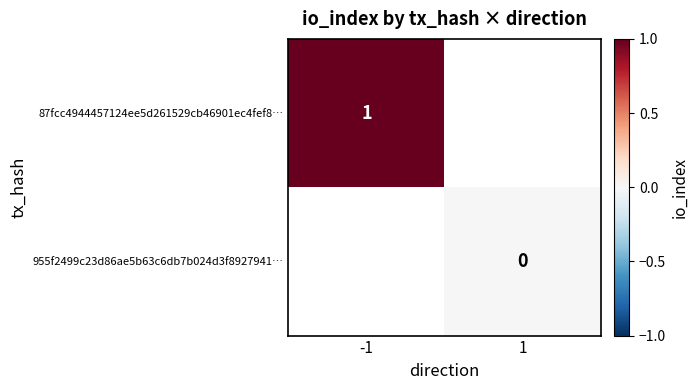

The value of 87fcc4944457124ee5d261529cb46901ec4fef8… at -1 is 0. True or false?

False